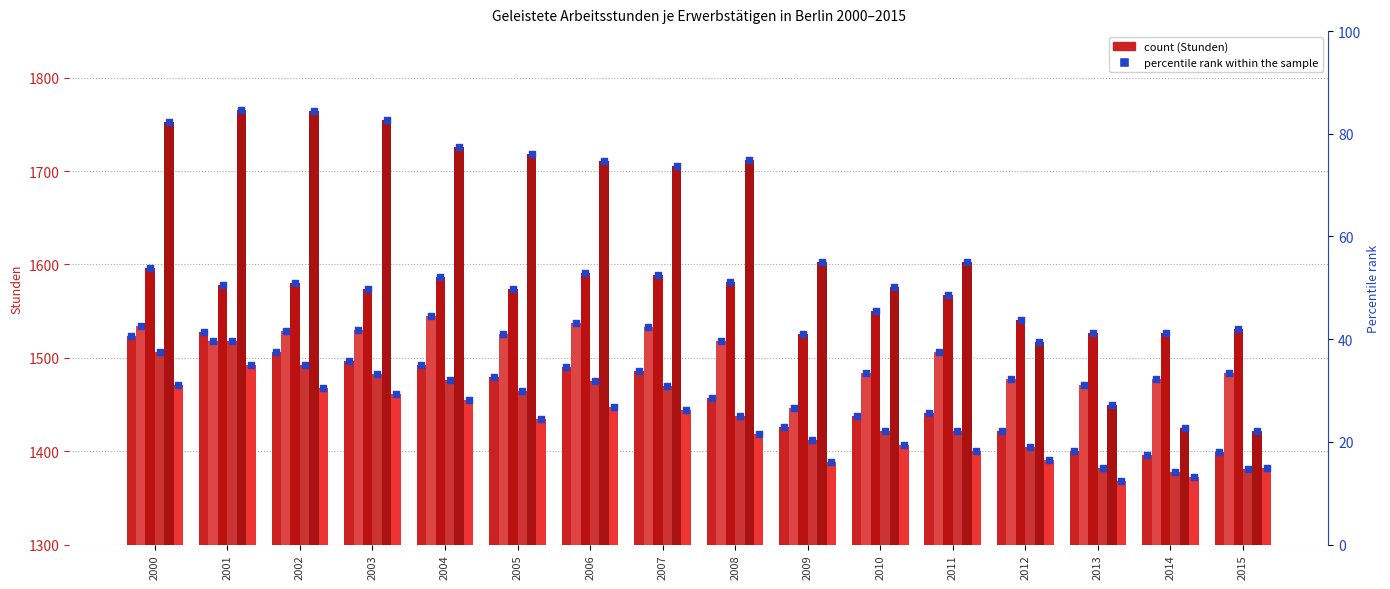

At which category is the sum across all series the highest?

2001